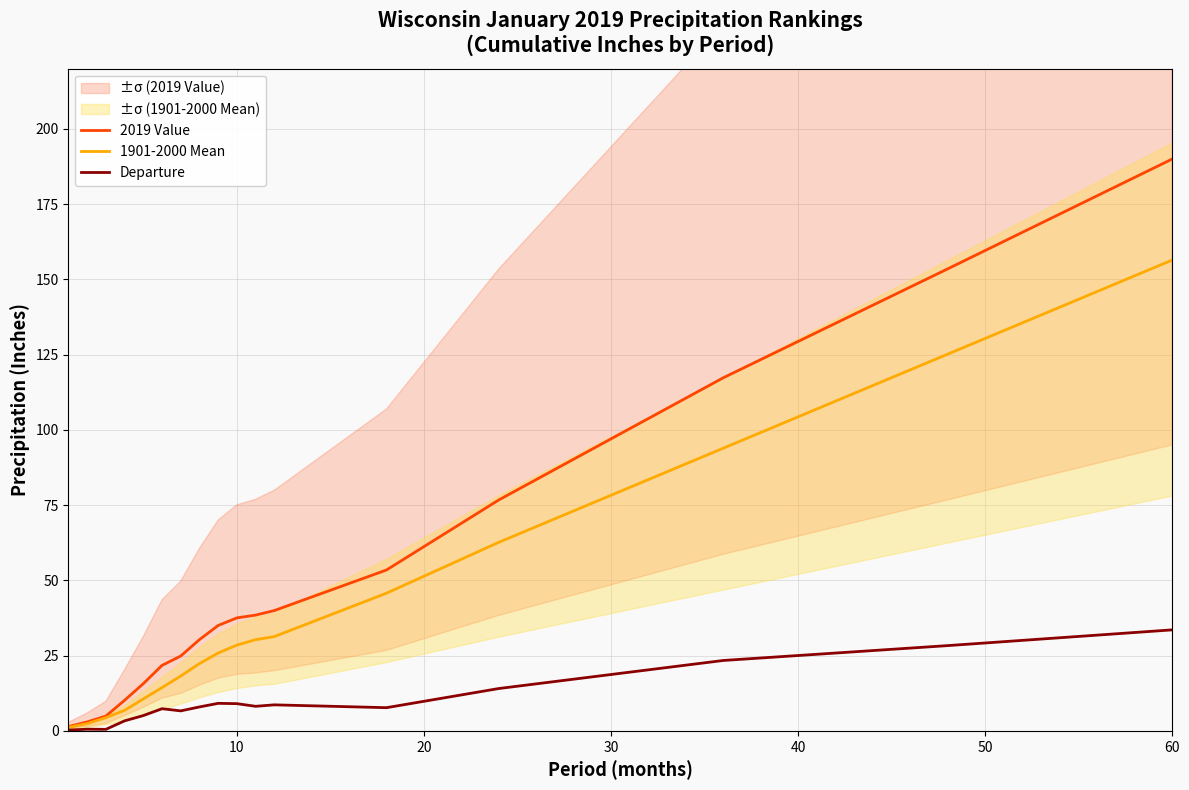

What is the highest value of the Departure series?

33.6